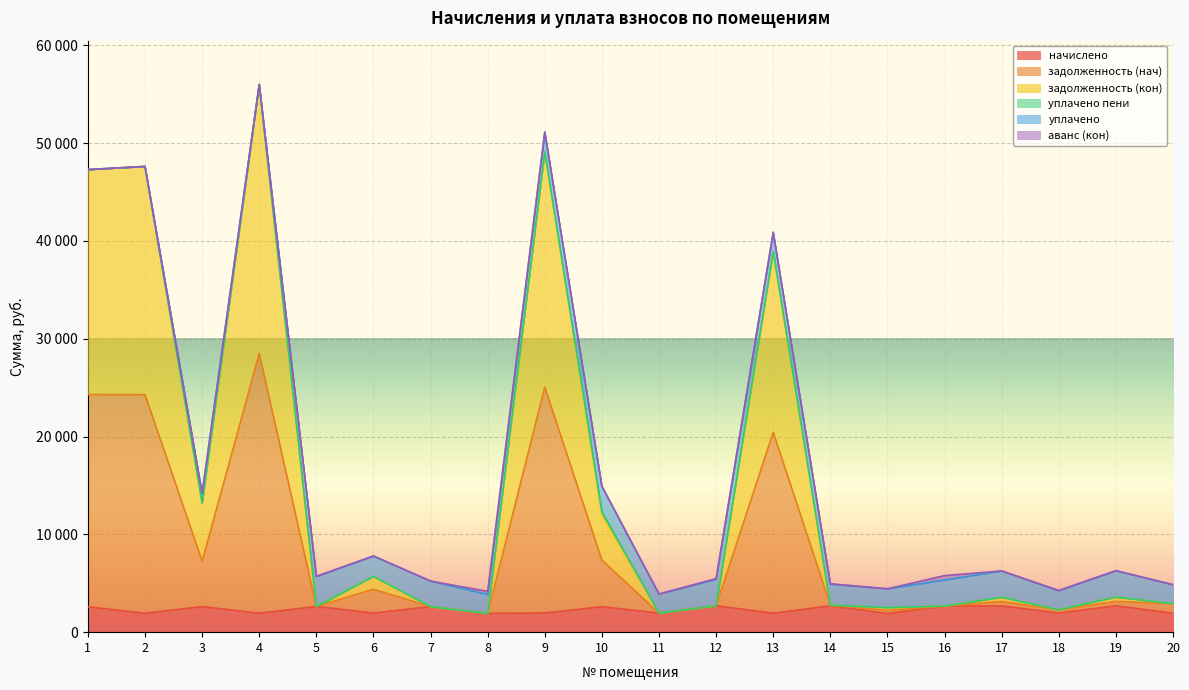

What is the approximate value of начислено at 11?

1948.1